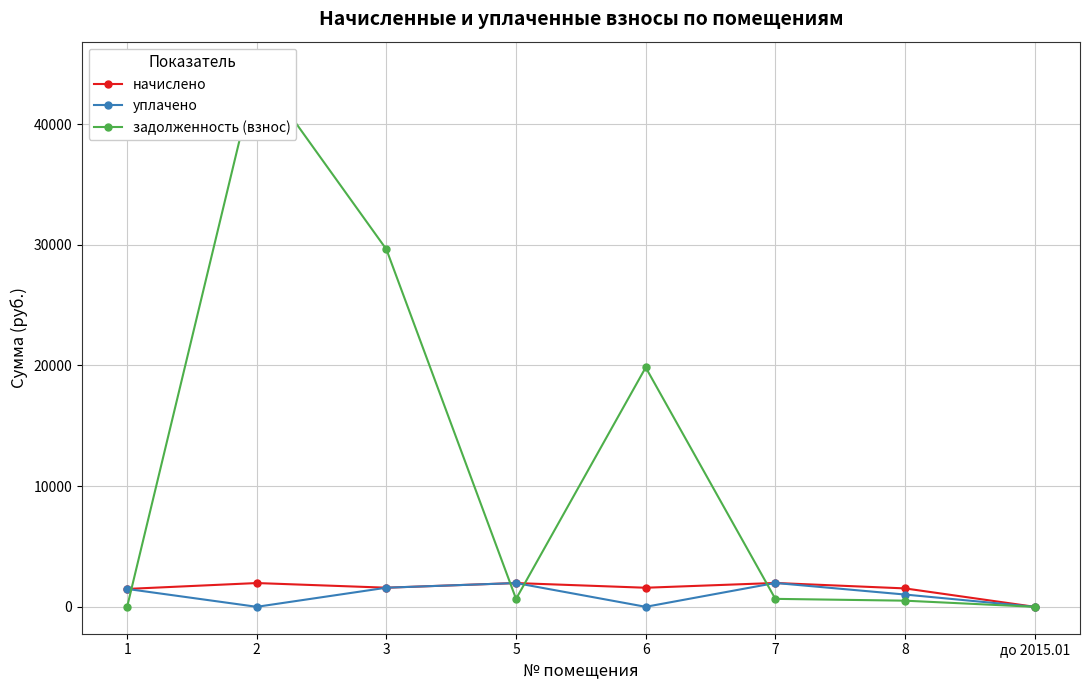

What are all the series names shown in the legend?

начислено, уплачено, задолженность (взнос)